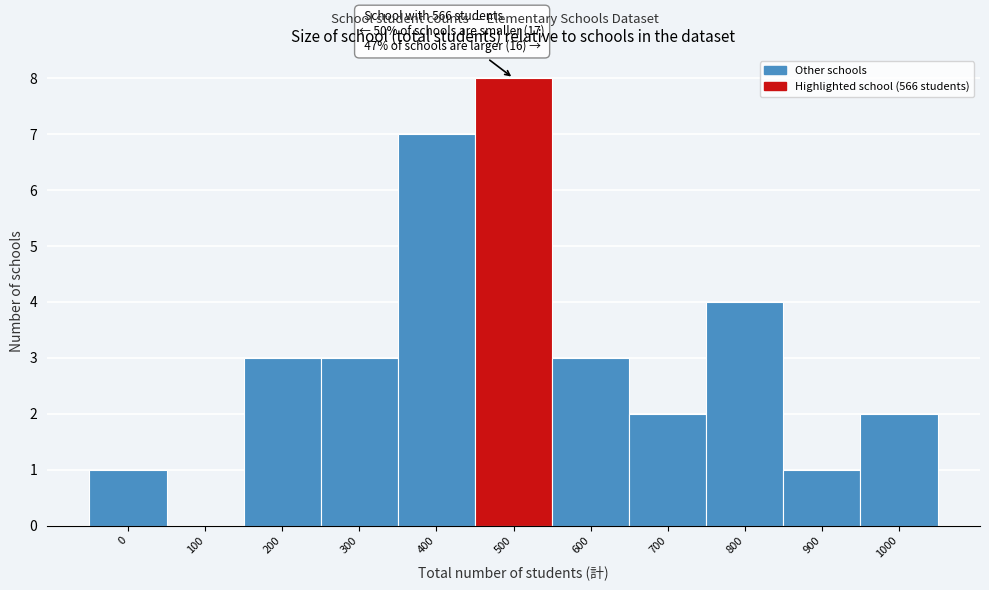

Reading left to right, what are all the values shown in this chart?

0=1	100=0	200=3	300=3	400=7	500=8	600=3	700=2	800=4	900=1	1000=2